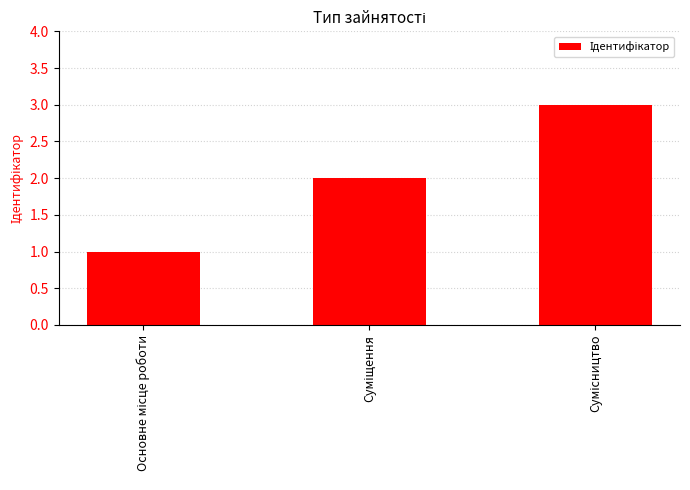

What is the sum of all values?

6